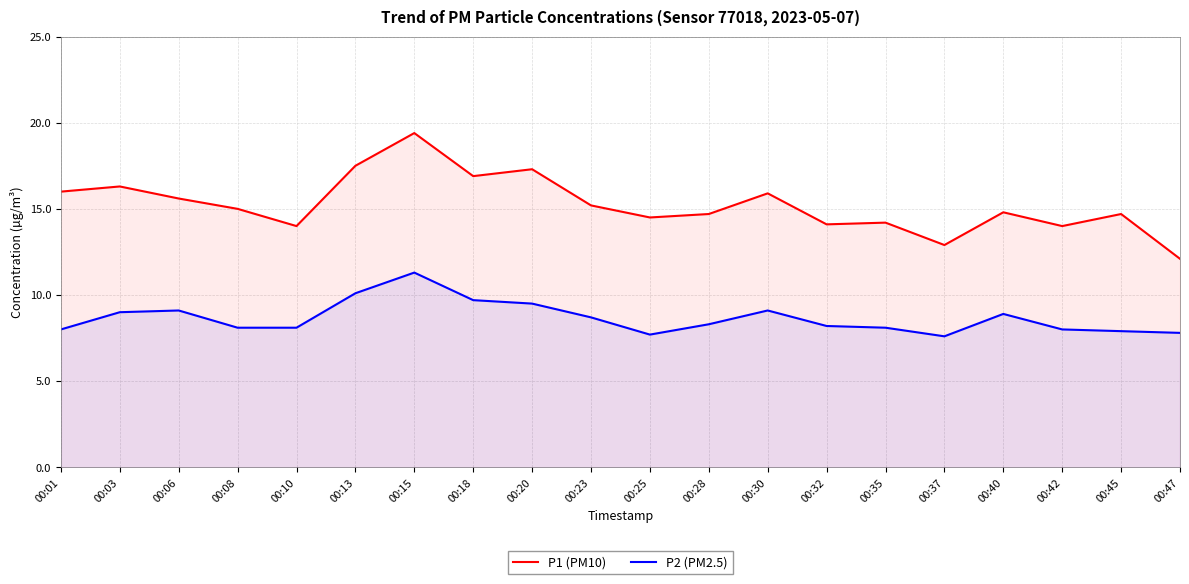

What is the approximate value of P2 (PM2.5) at 00:20?

9.5